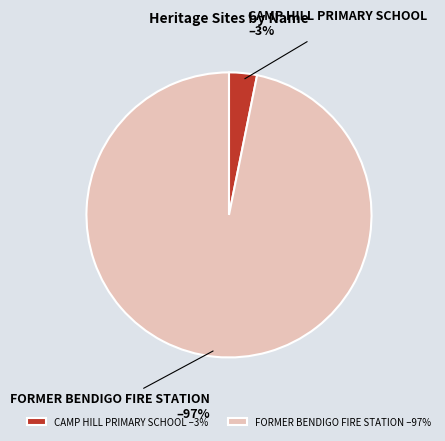

Rank the categories by value from highest to lowest.

FORMER BENDIGO FIRE STATION, CAMP HILL PRIMARY SCHOOL